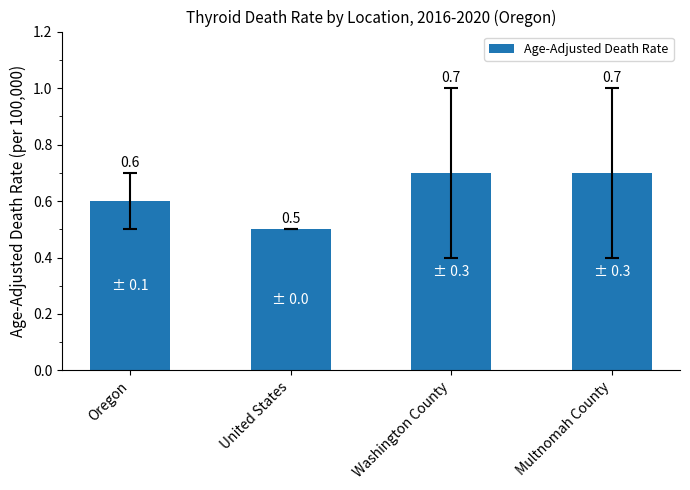

Reading right to left, extract all data points from this chart.

Multnomah County=0.7	Washington County=0.7	United States=0.5	Oregon=0.6